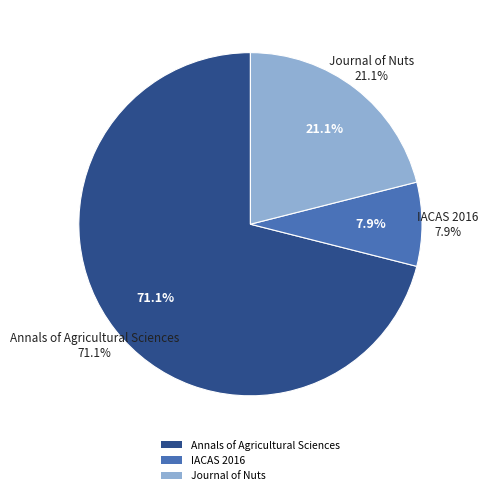

To the nearest percent, what is the difference between the largest and smallest slice percentages?

63%